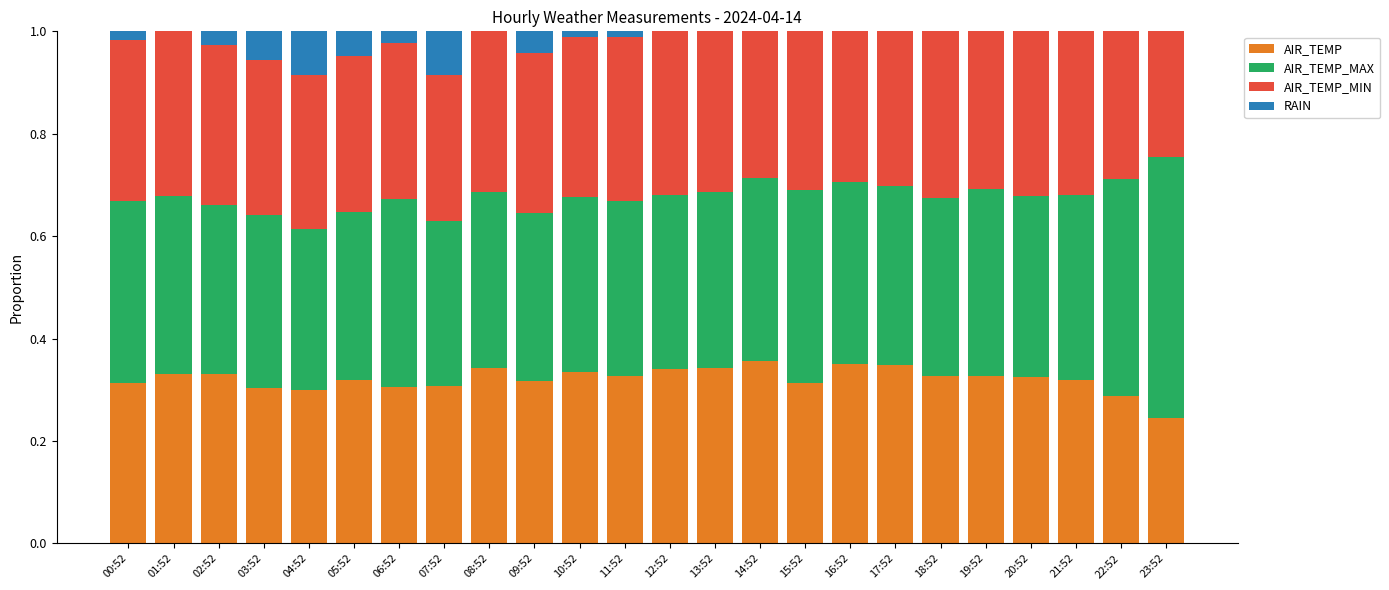

The value of AIR_TEMP at 02:52 is 0.3. True or false?

True